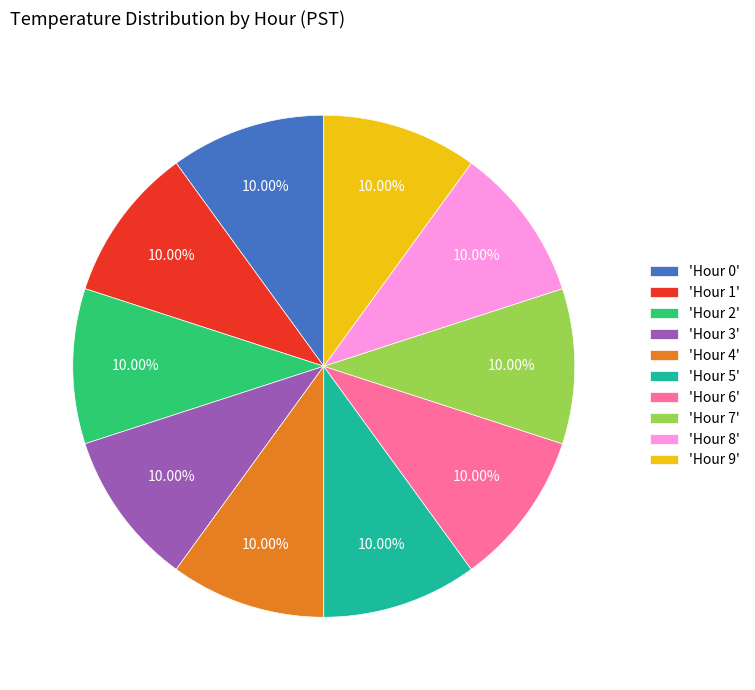

Do 'Hour 0' and 'Hour 9' together represent more than half of the pie?

No